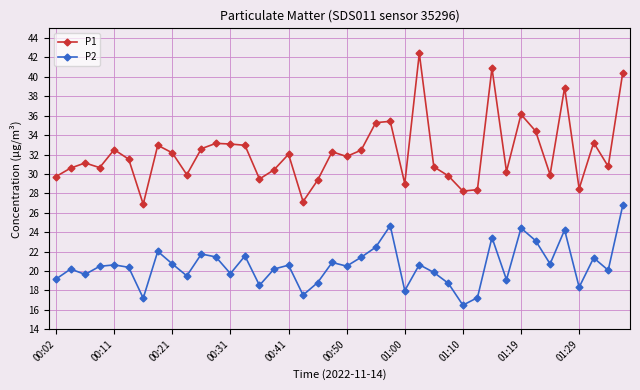

What is the value of the P2 point at the 33rd from the left?

24.4